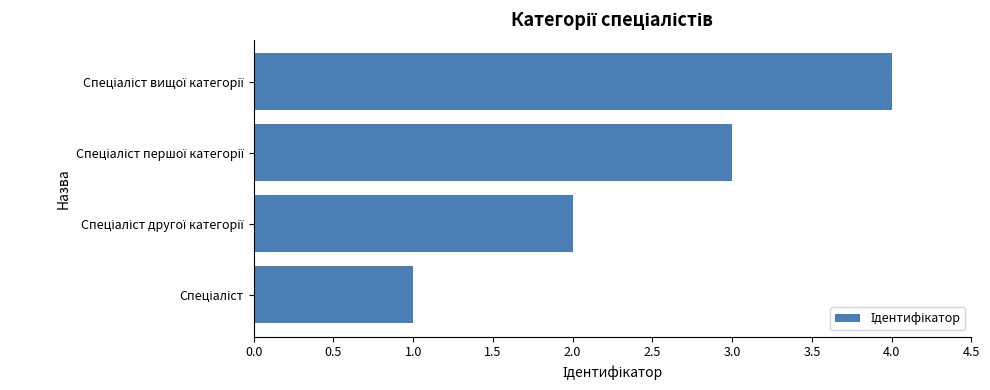

What is the difference between the maximum and minimum values?

3